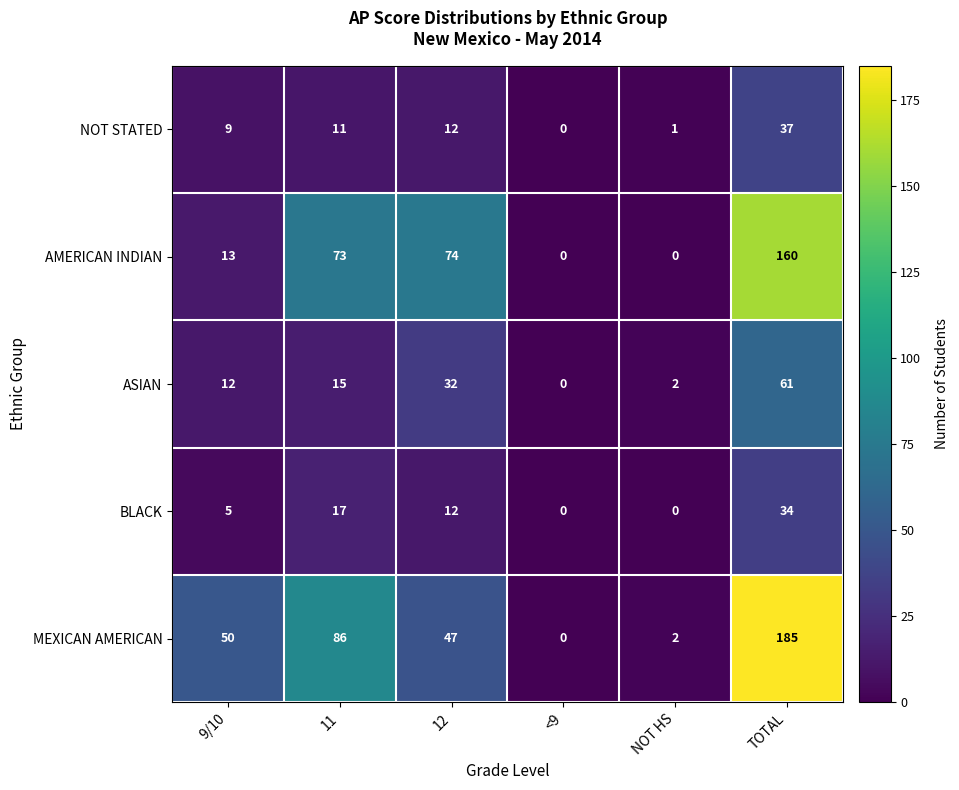

What is the sum of all BLACK values?

68